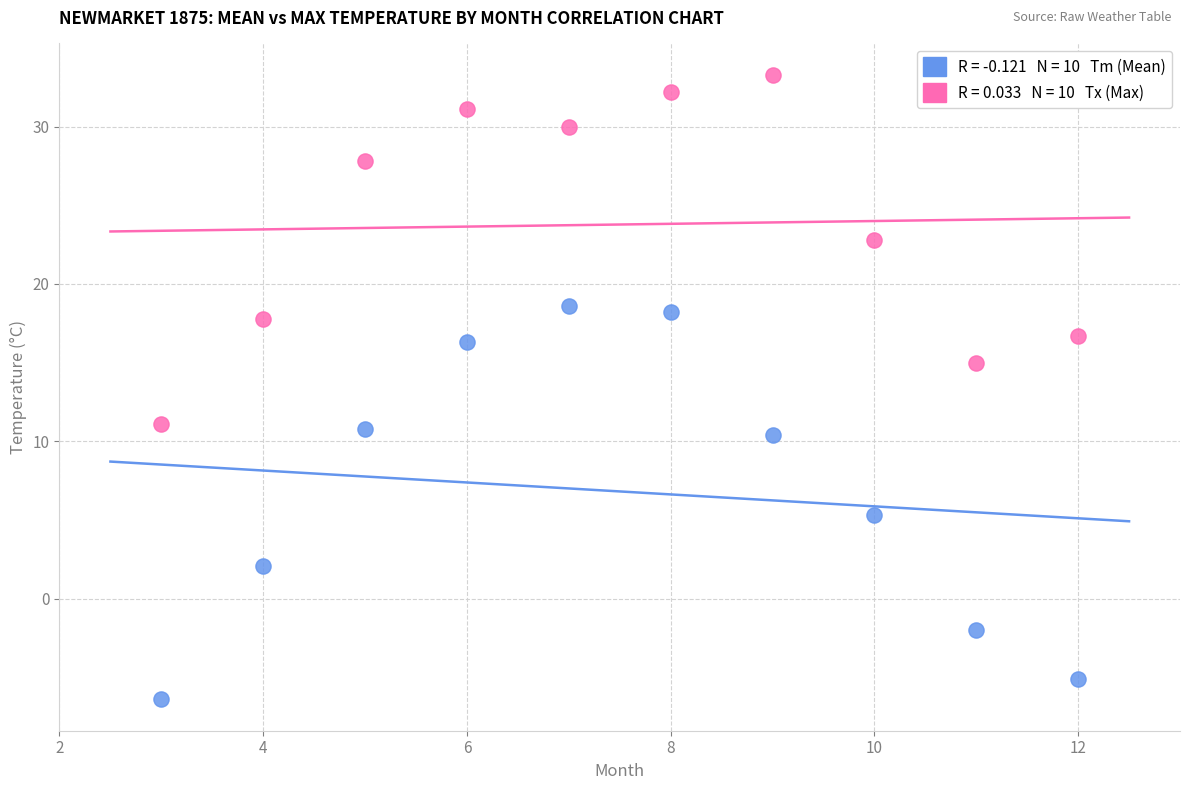

Across all data points, what is the range of Y values (max minus min)?

39.7